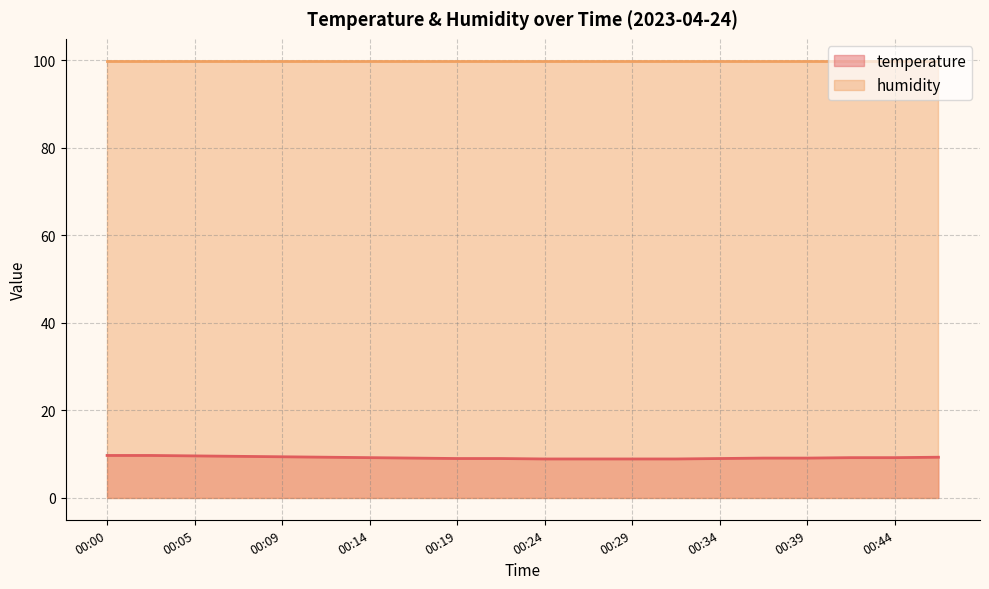

What is the change in value from 00:19 to 00:24?

-0.1